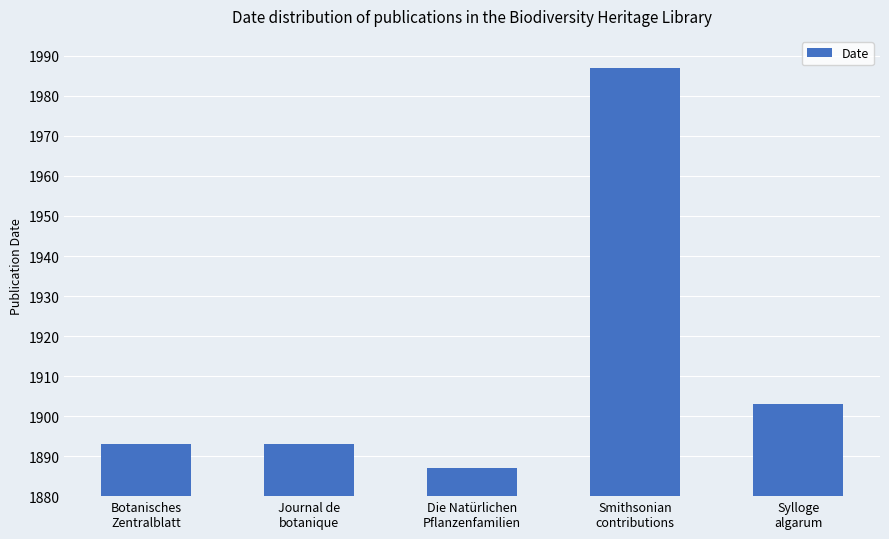

Does the chart contain any negative values?

No